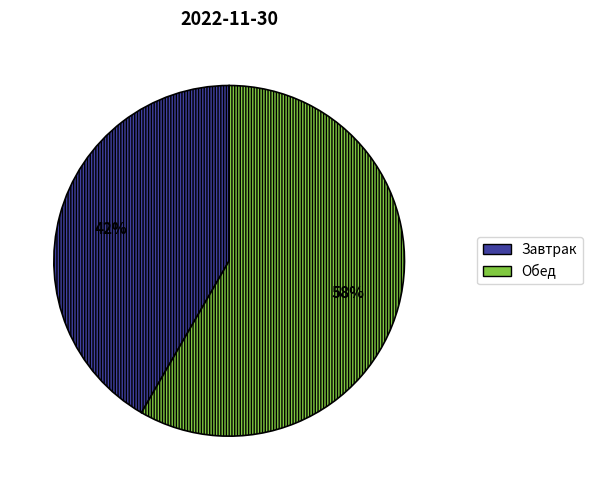

Is there a majority slice in this chart?

Yes